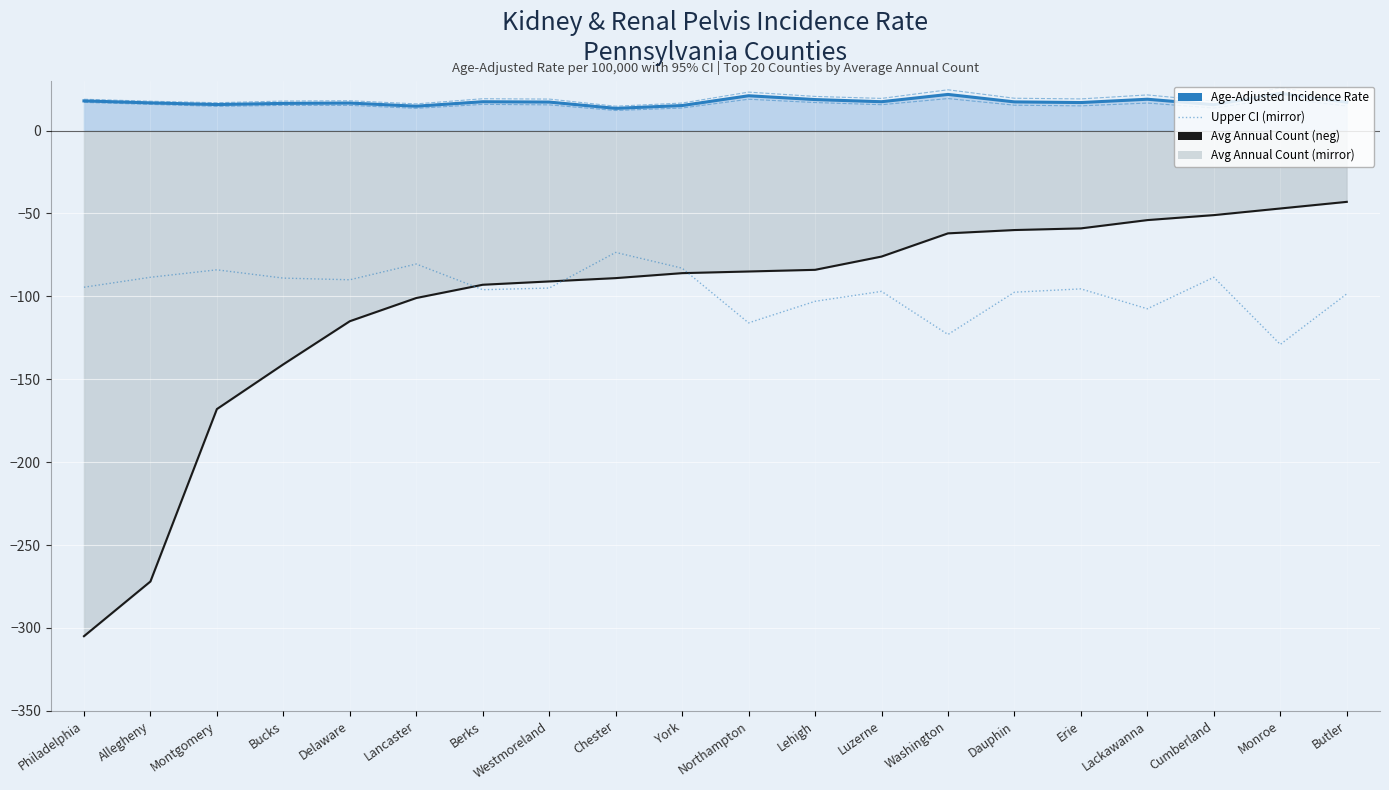

True or false: Upper CI (mirror) and Upper 95% CI (Rate) cross at least once.

False